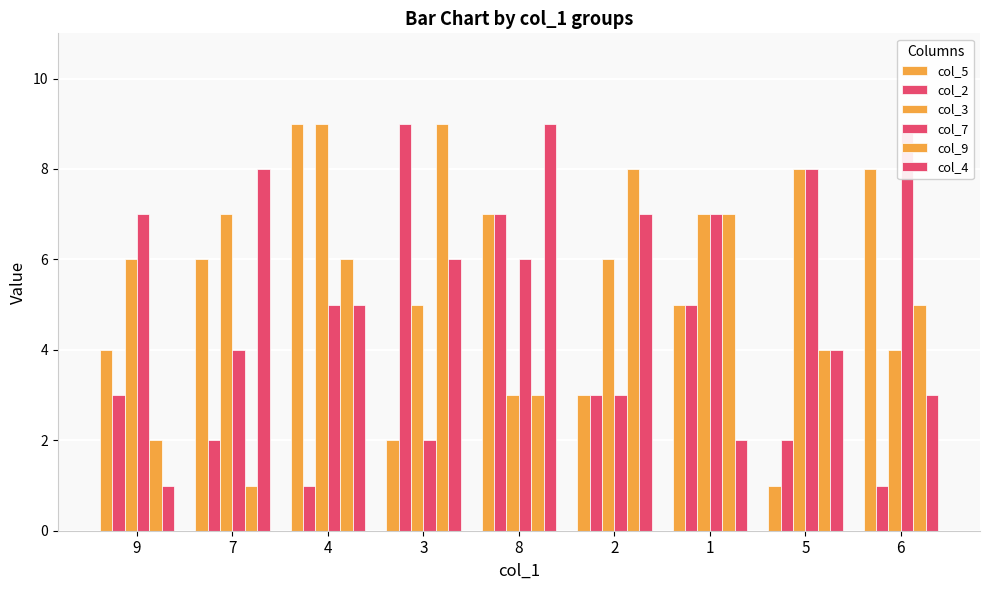

Is it true that col_7 equals 2 at 7?

False